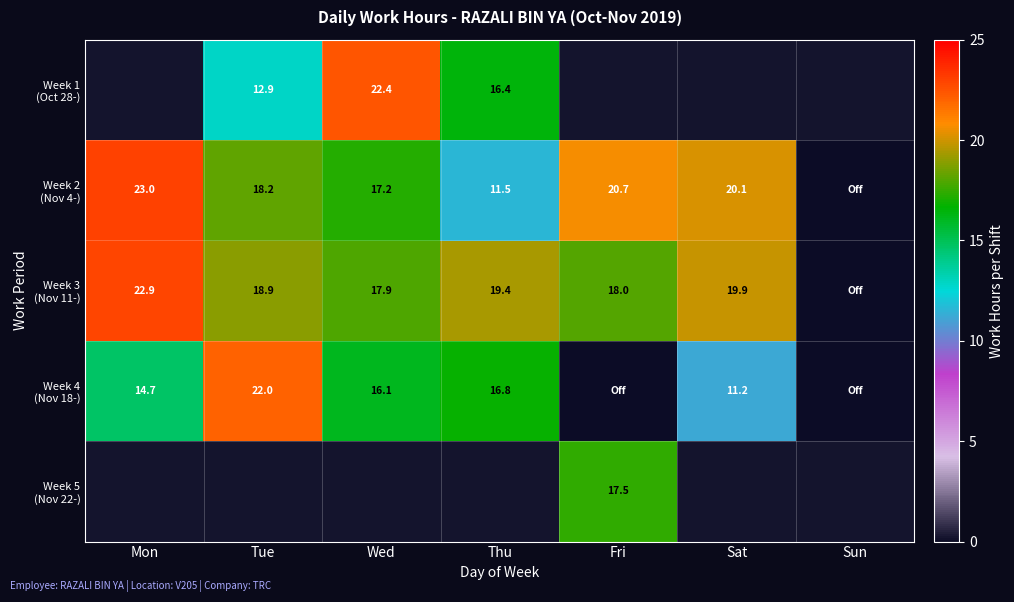

At Fri, list the series in order from smallest to largest.

Week 4 (Nov 18-), Week 3 (Nov 11-), Week 1 (Oct 28-), Week 5 (Nov 22-), Week 2 (Nov 4-)